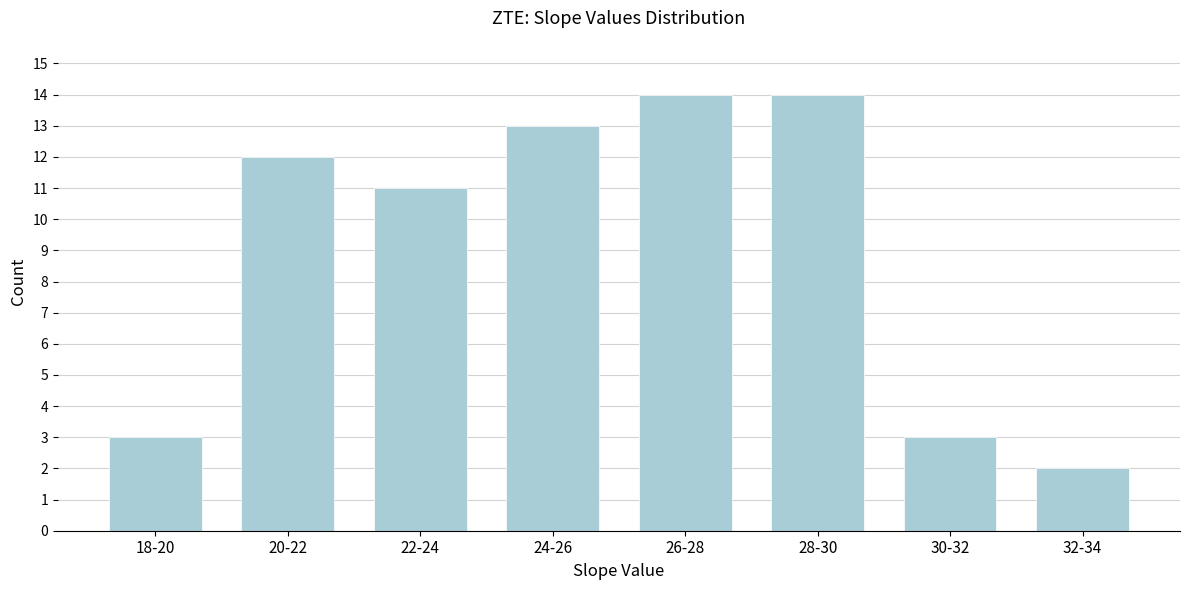

Reading left to right, what are all the values shown in this chart?

3	12	11	13	14	14	3	2